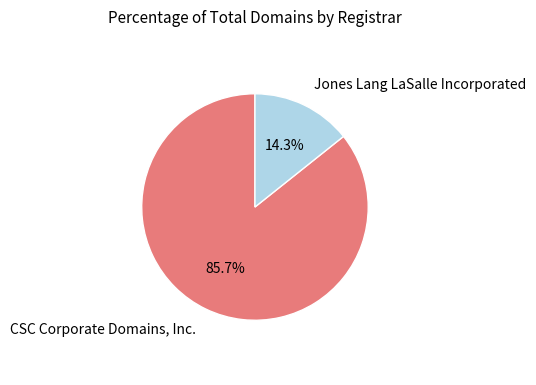

To the nearest percent, what is the difference between the largest and smallest slice percentages?

71%